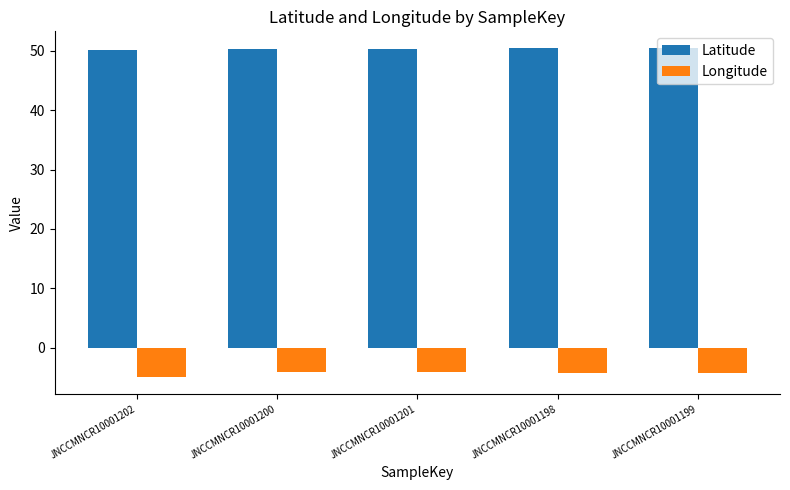

What is the label of the 1st bar from the left?

JNCCMNCR10001202